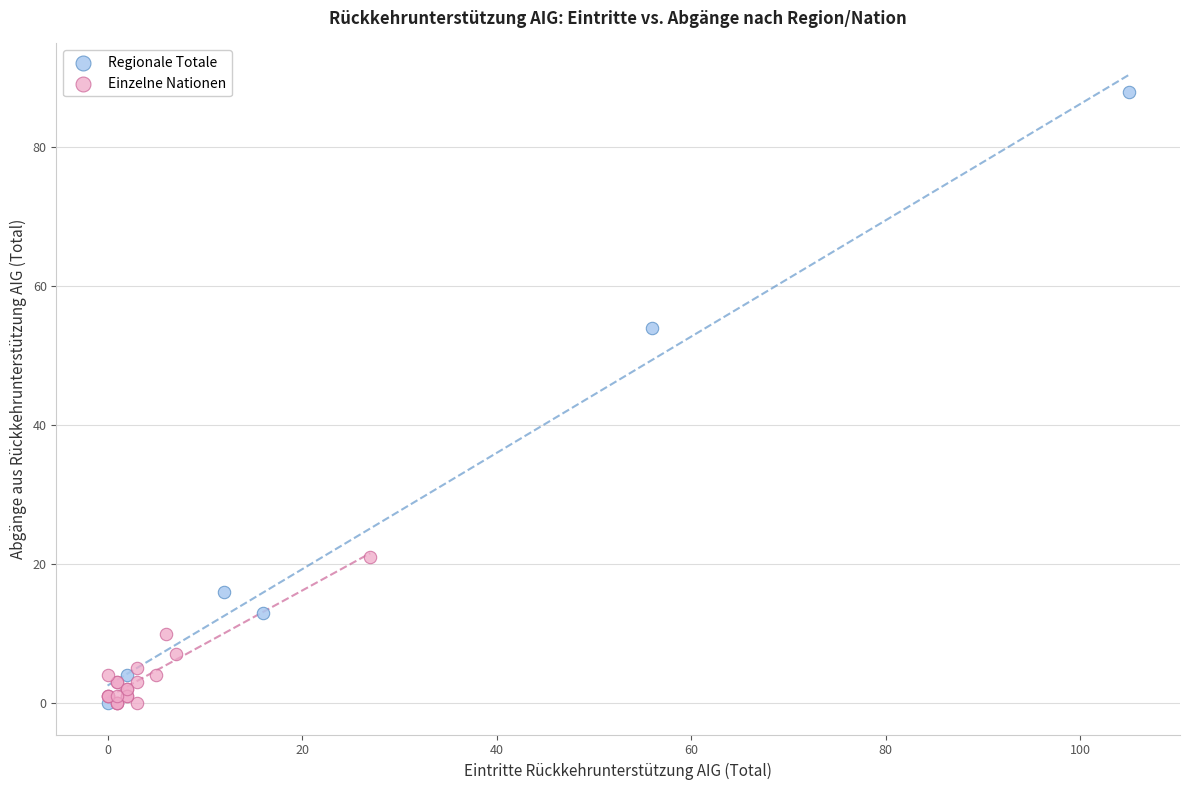

Which series has the widest spread of Y values?

Regionale Totale